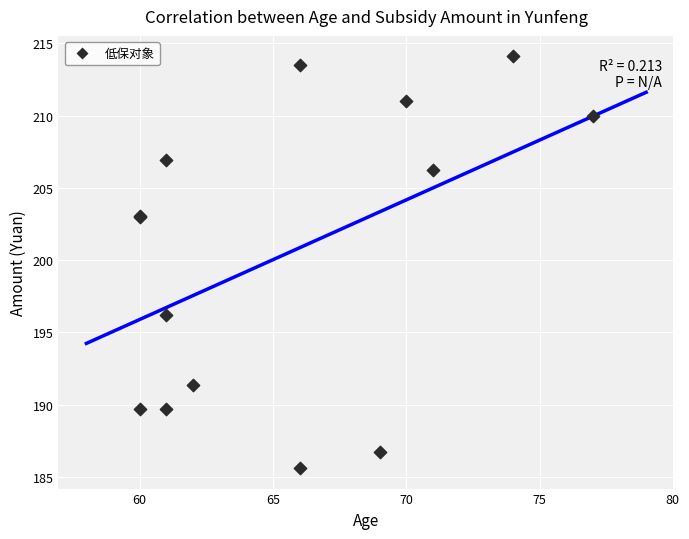

What Y value in the scatter plot is closest to 199?

196.2